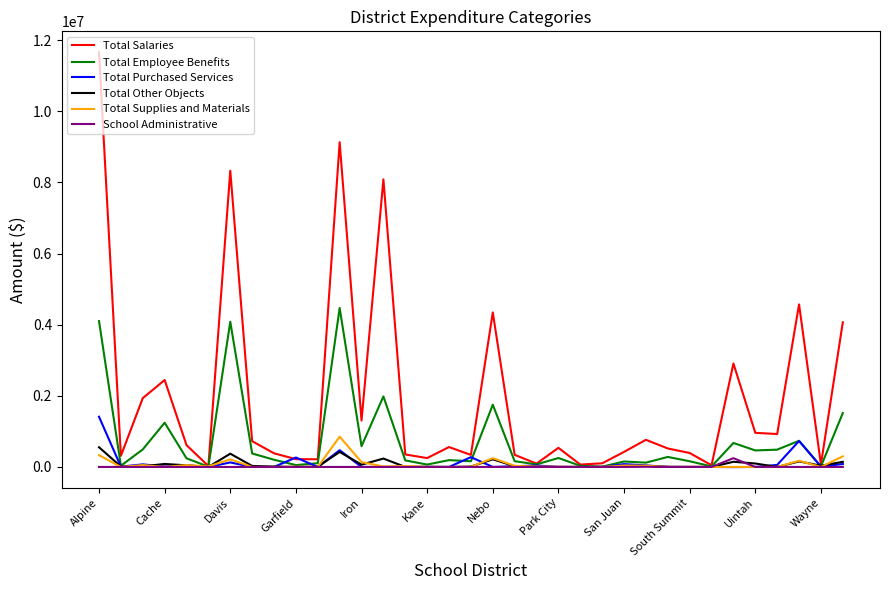

Which series has the largest total across all categories?

Total Salaries